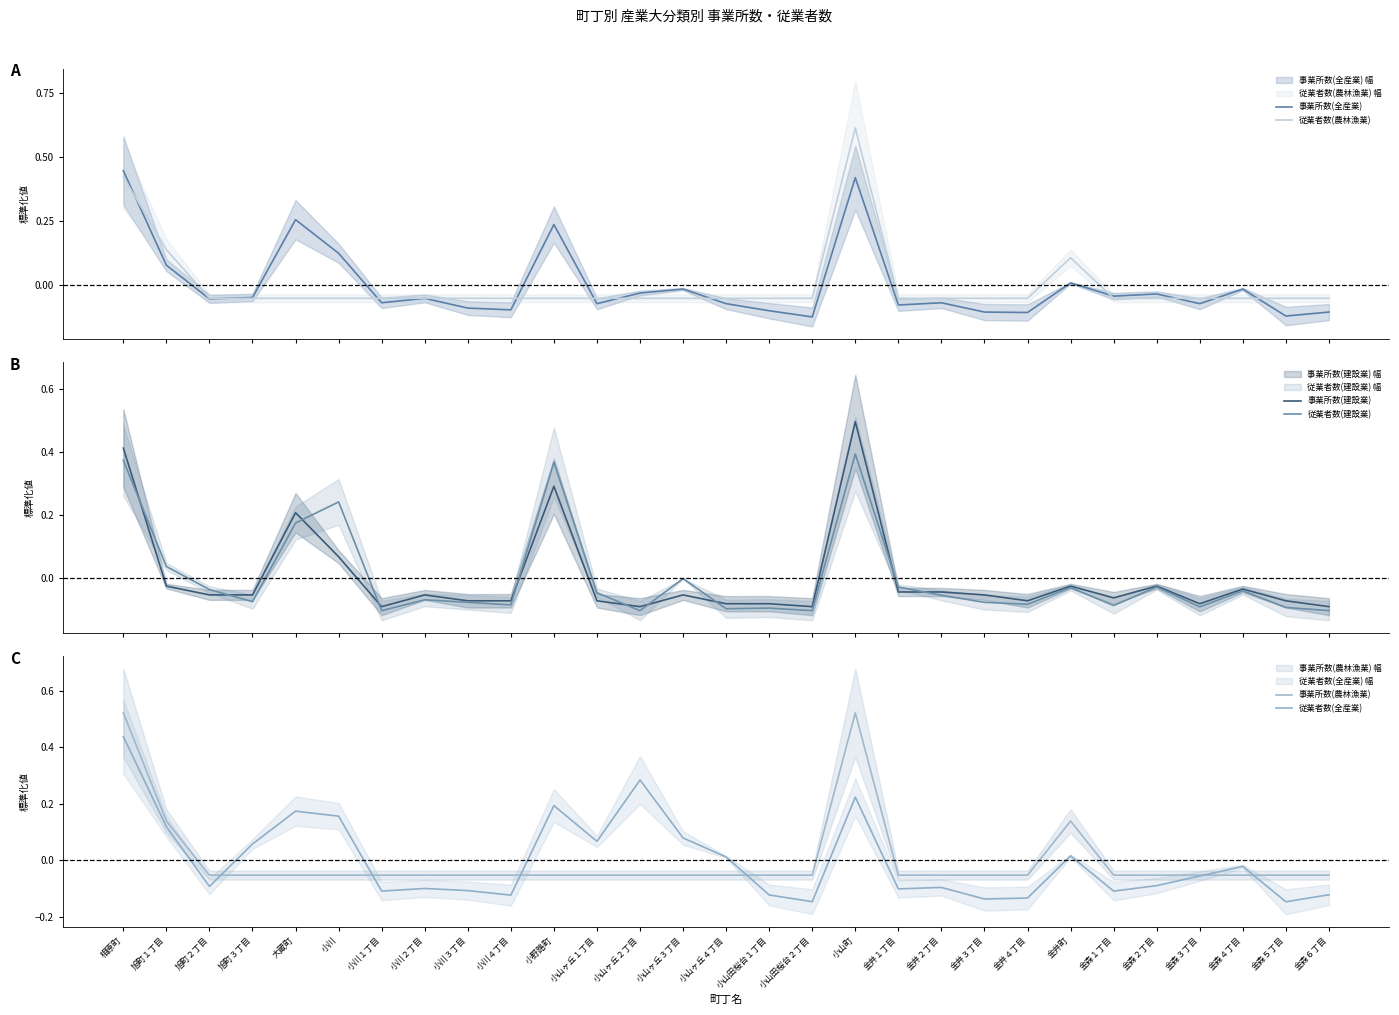

List the series in order of their peak value, highest first.

従業者数(農林漁業), 事業所数(農林漁業), 事業所数(建設業), 事業所数(全産業), 従業者数(全産業), 従業者数(建設業)